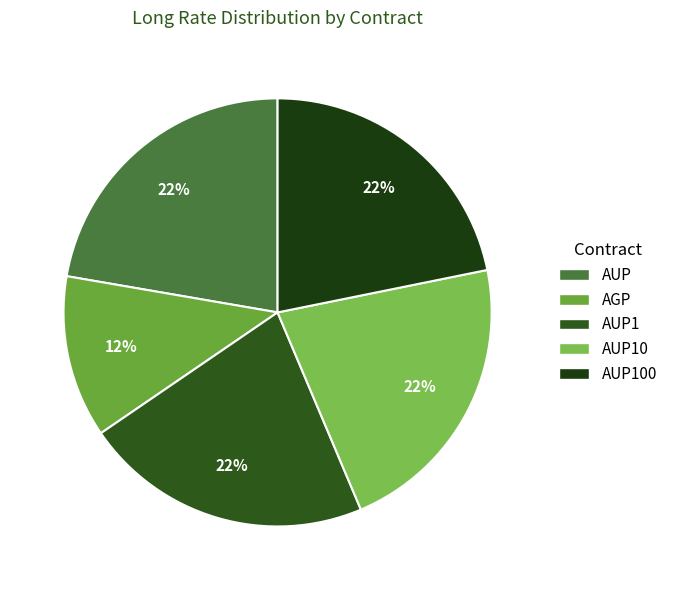

Does AUP1 account for over 50% of the chart?

No